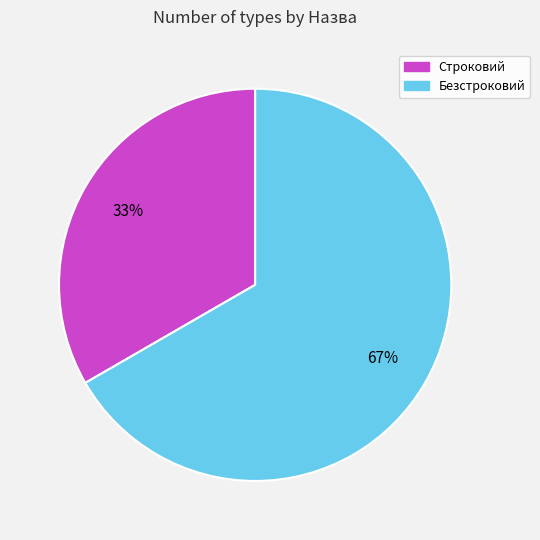

Which slice is the smallest?

Строковий